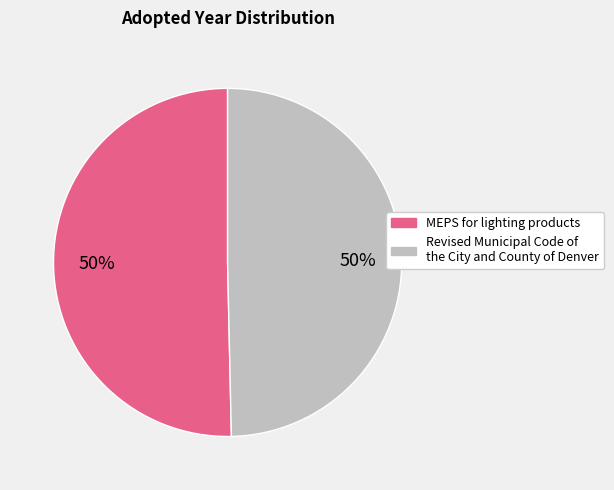

Approximately how many times larger is the value at Revised Municipal Code of the City and County of Denver compared to MEPS for lighting products?

1.0